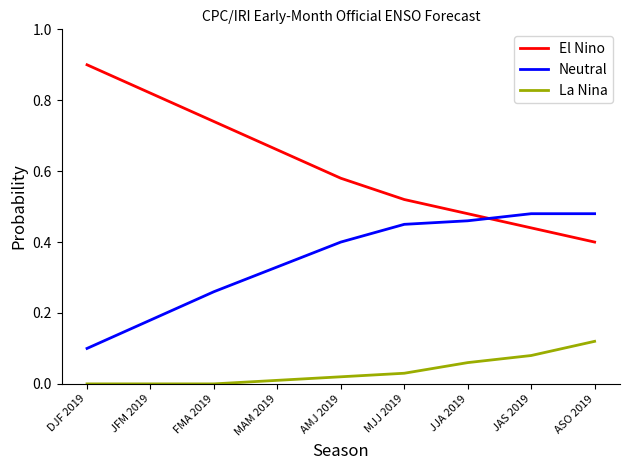

Which series has the widest spread of values?

El Nino